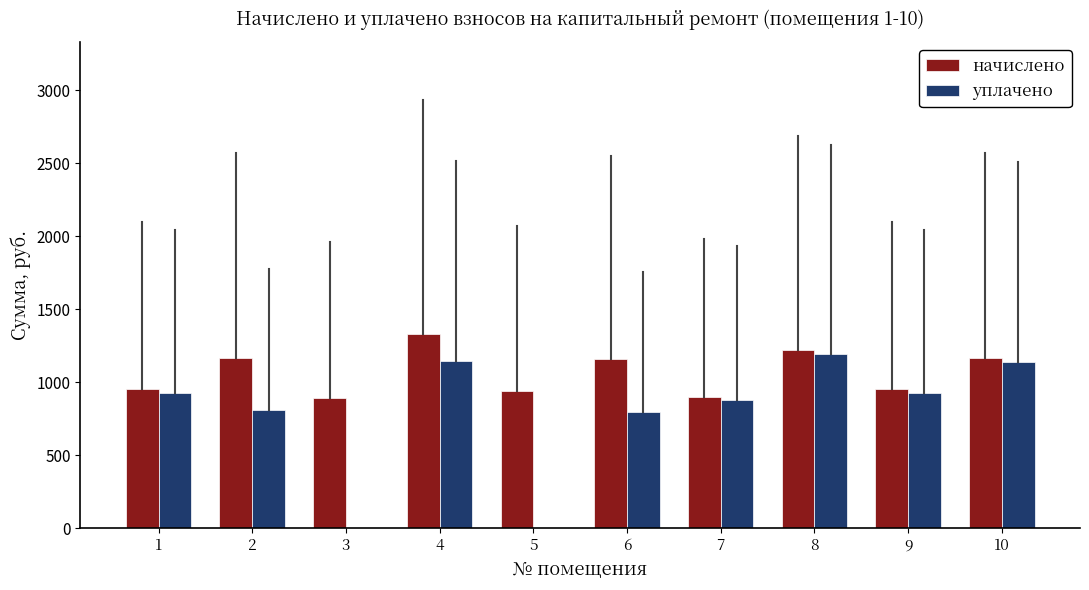

What is the highest value of the уплачено series?

1193.6